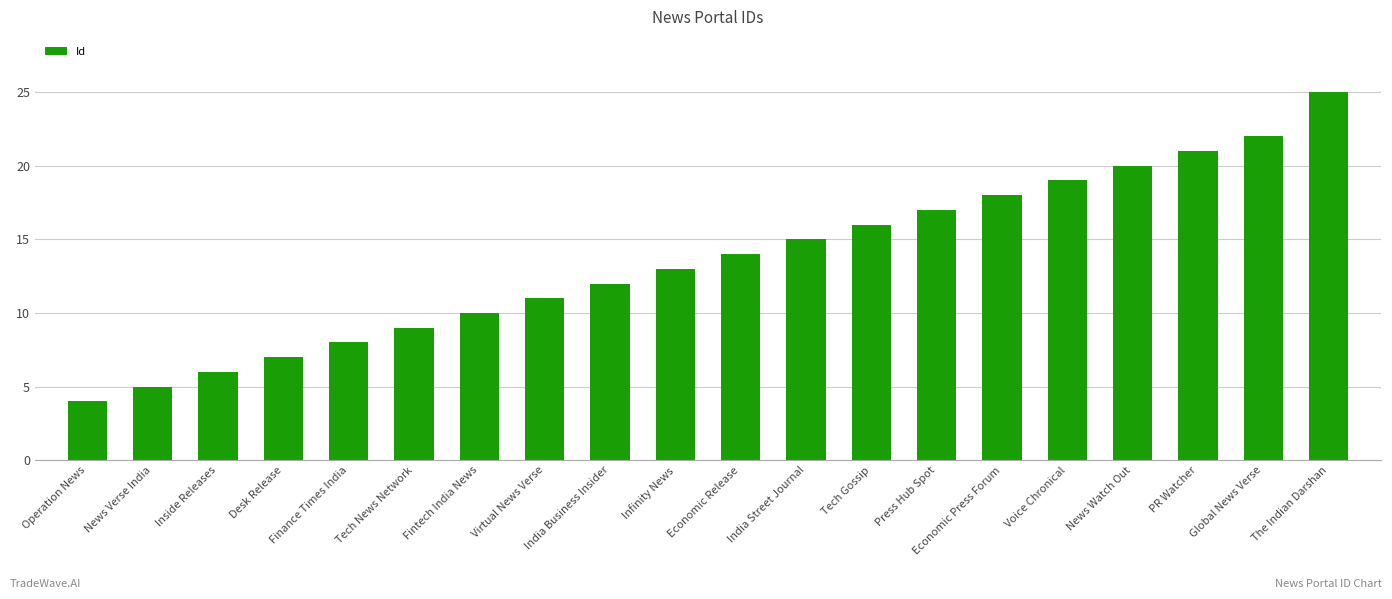

Approximately how many times larger is the value at Tech Gossip compared to Inside Releases?

2.7